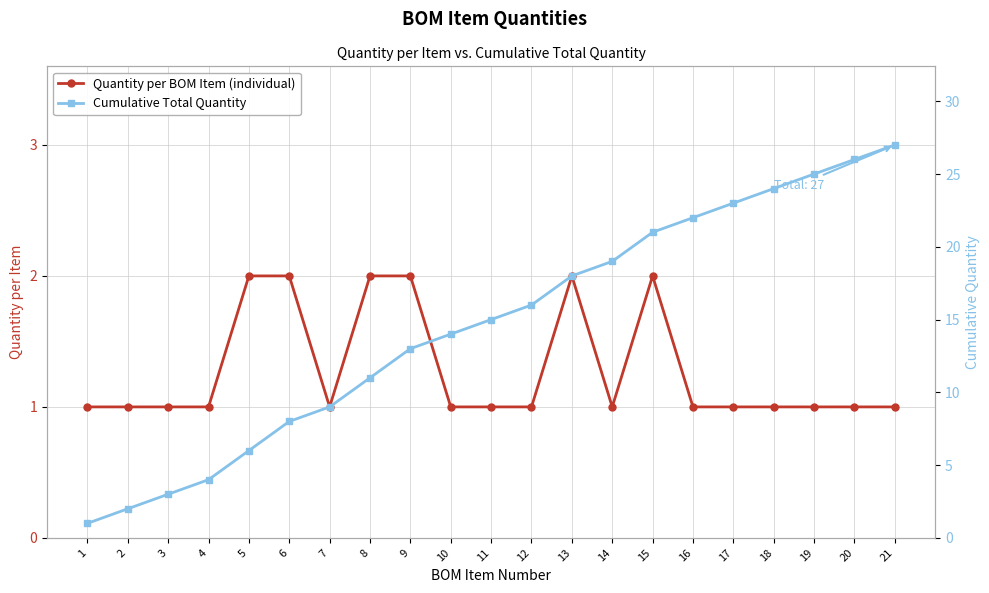

Which label corresponds to the largest value in the chart?

21